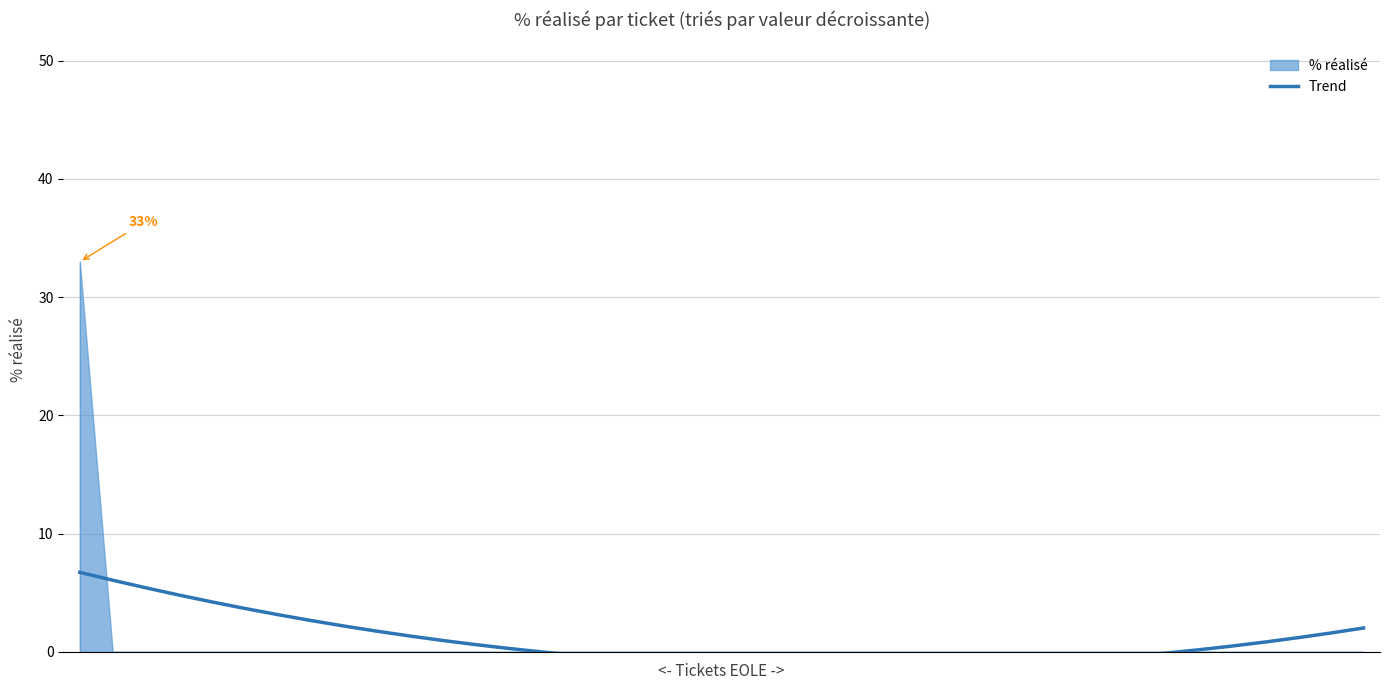

What is the difference between the values at 31 and 25?

0.7